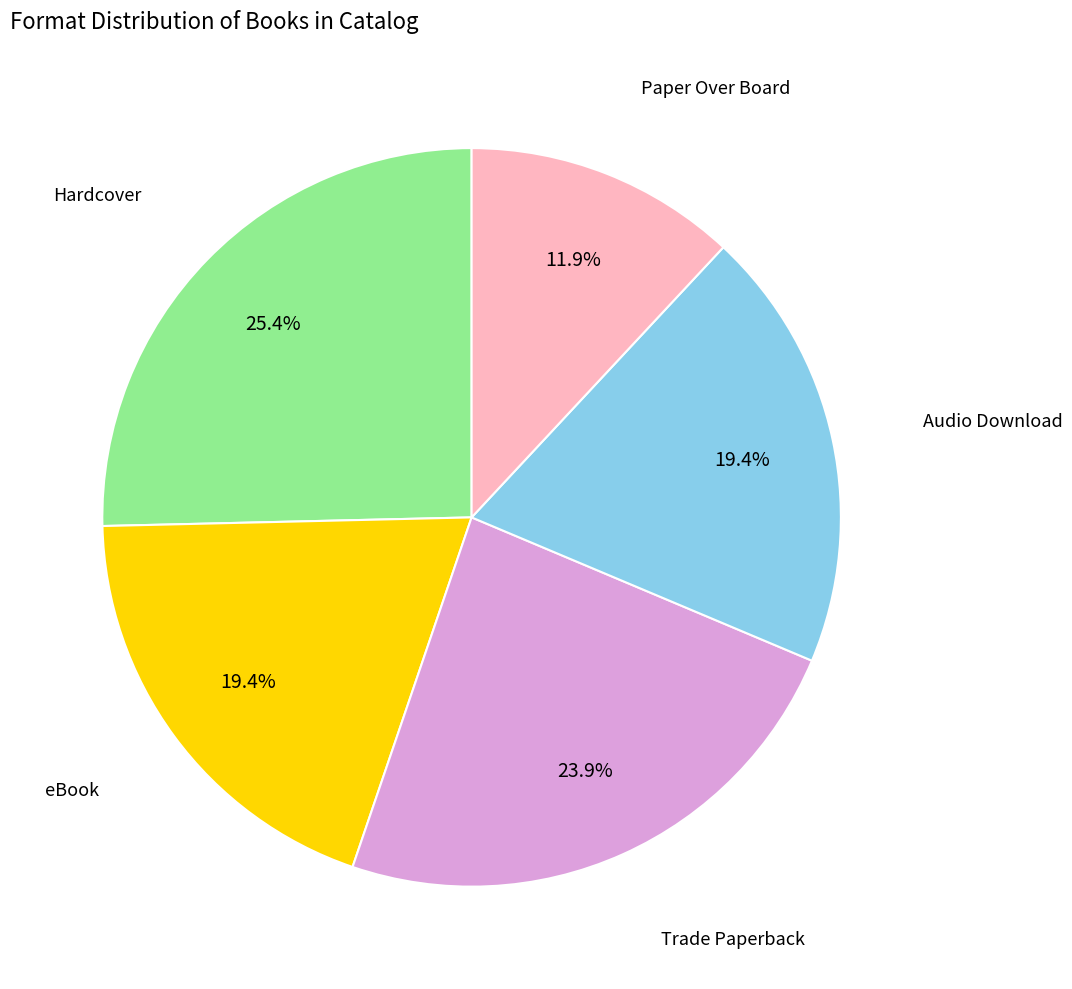

Does any single category account for the majority?

No